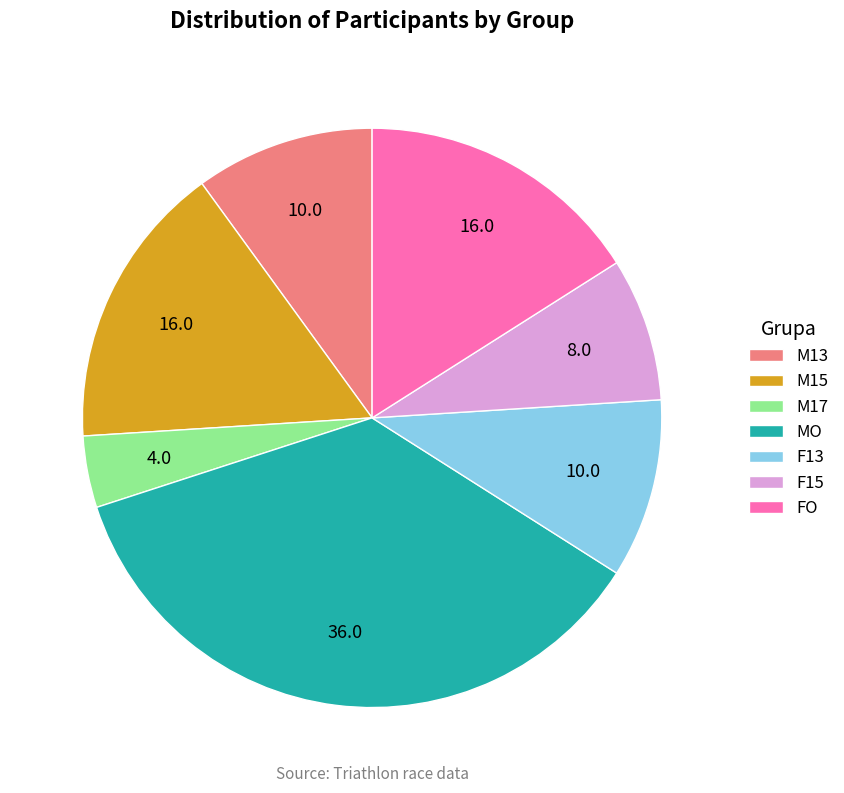

Is there a majority slice in this chart?

No